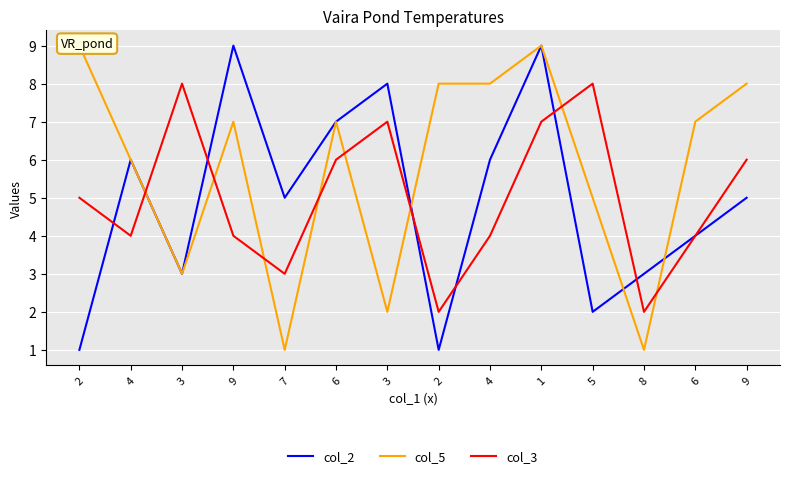

How many series are shown in this chart?

3